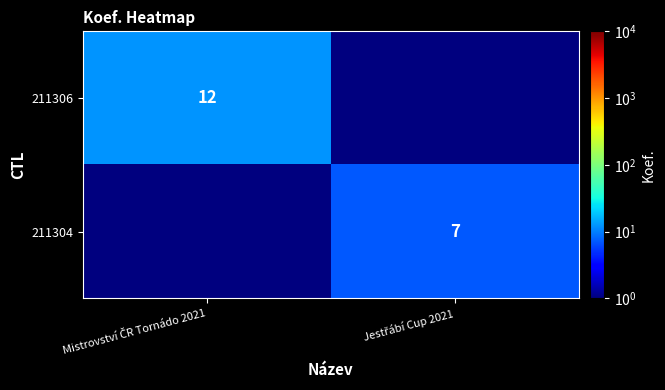

At how many categories does at least one series exceed 3?

2